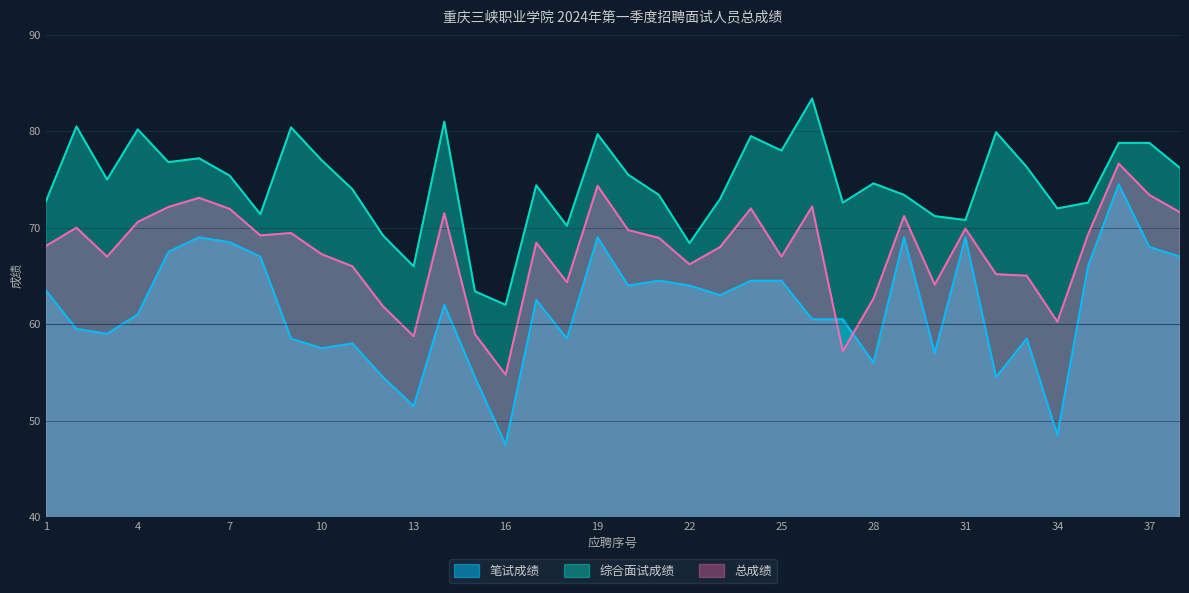

What is the sum of the 综合面试成绩 values at 6 and 24?

156.7